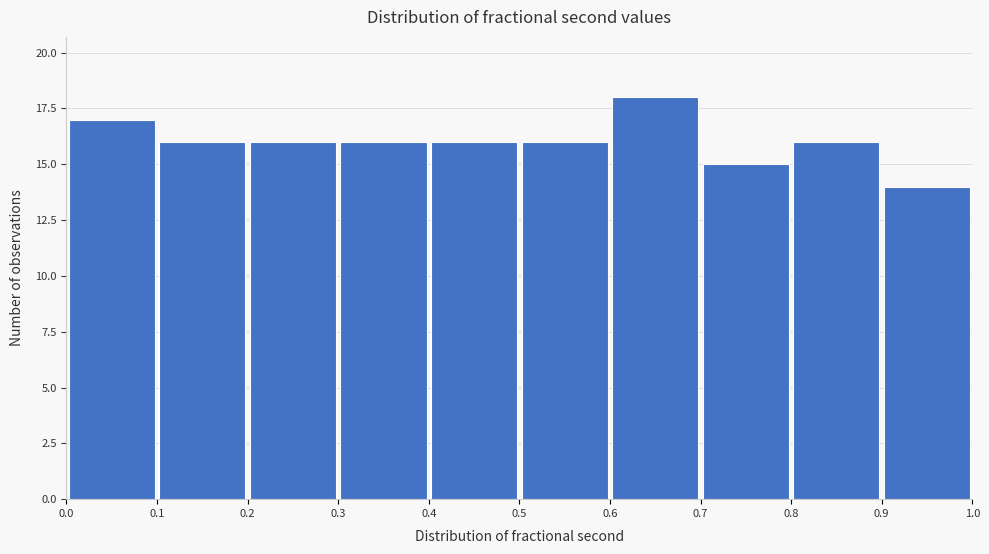

Reading left to right, list every bar in this chart as the range it spans on the x-axis followed by its height. The values are not printed on the chart, so give them approximately, as read against the axis.

0.0 to 0.1: 17
0.1 to 0.2: 16
0.2 to 0.3: 16
0.3 to 0.4: 16
0.4 to 0.5: 16
0.5 to 0.6: 16
0.6 to 0.7: 18
0.7 to 0.8: 15
0.8 to 0.9: 16
0.9 to 1.0: 14